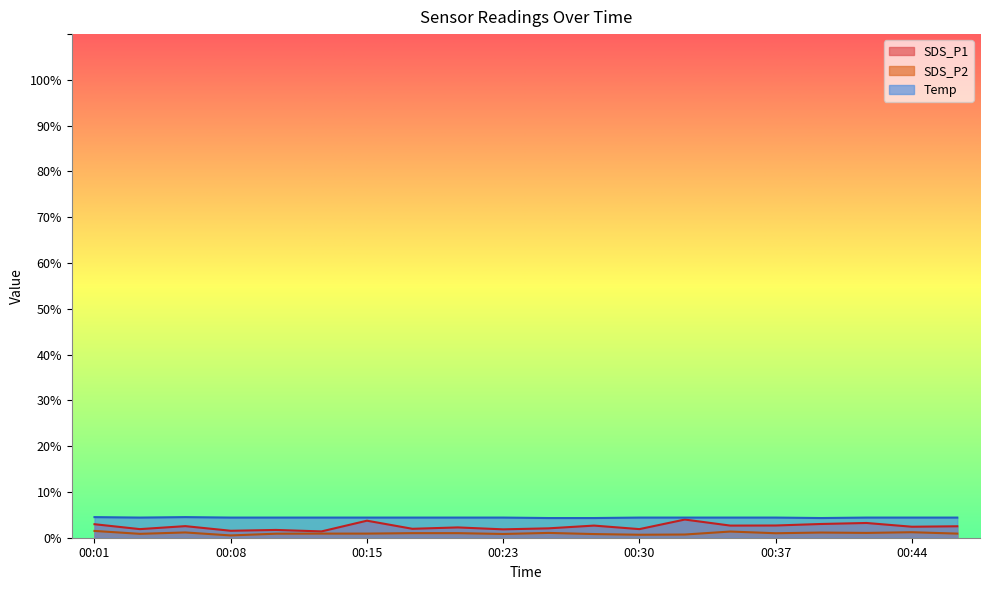

List the series in order of their overall mean, highest first.

Temp, SDS_P1, SDS_P2